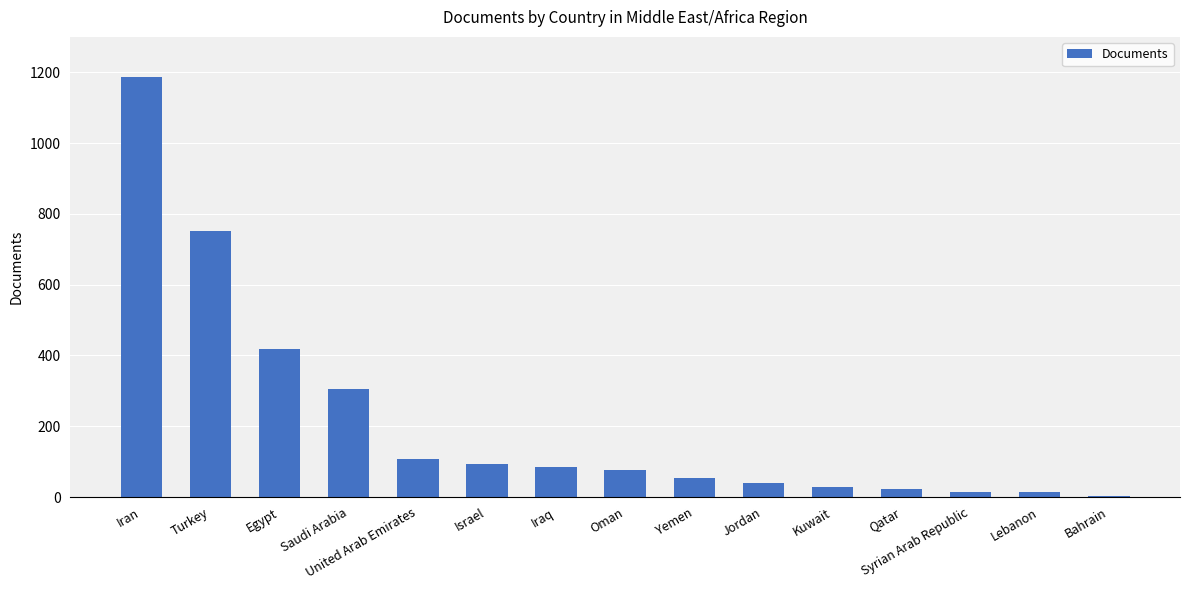

What is the greatest value displayed?

1186